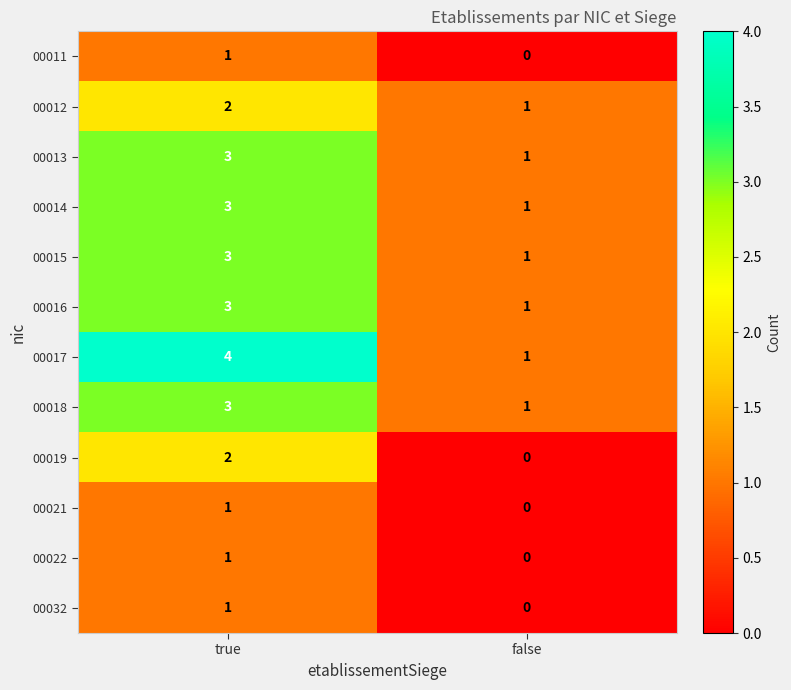

What is the sum of all 00015 values?

4